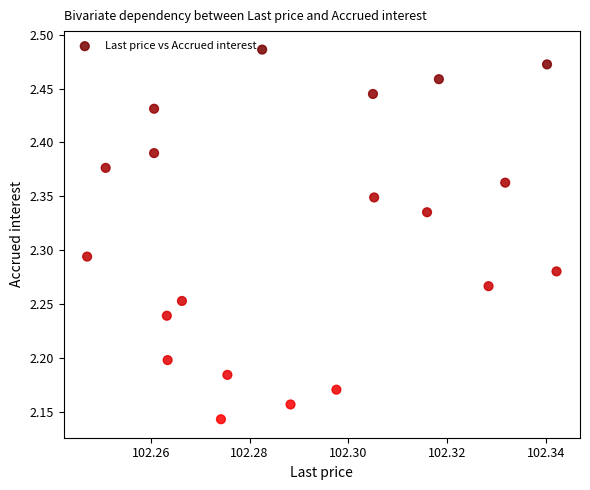

What is the range of Y values (max minus min)?

0.3